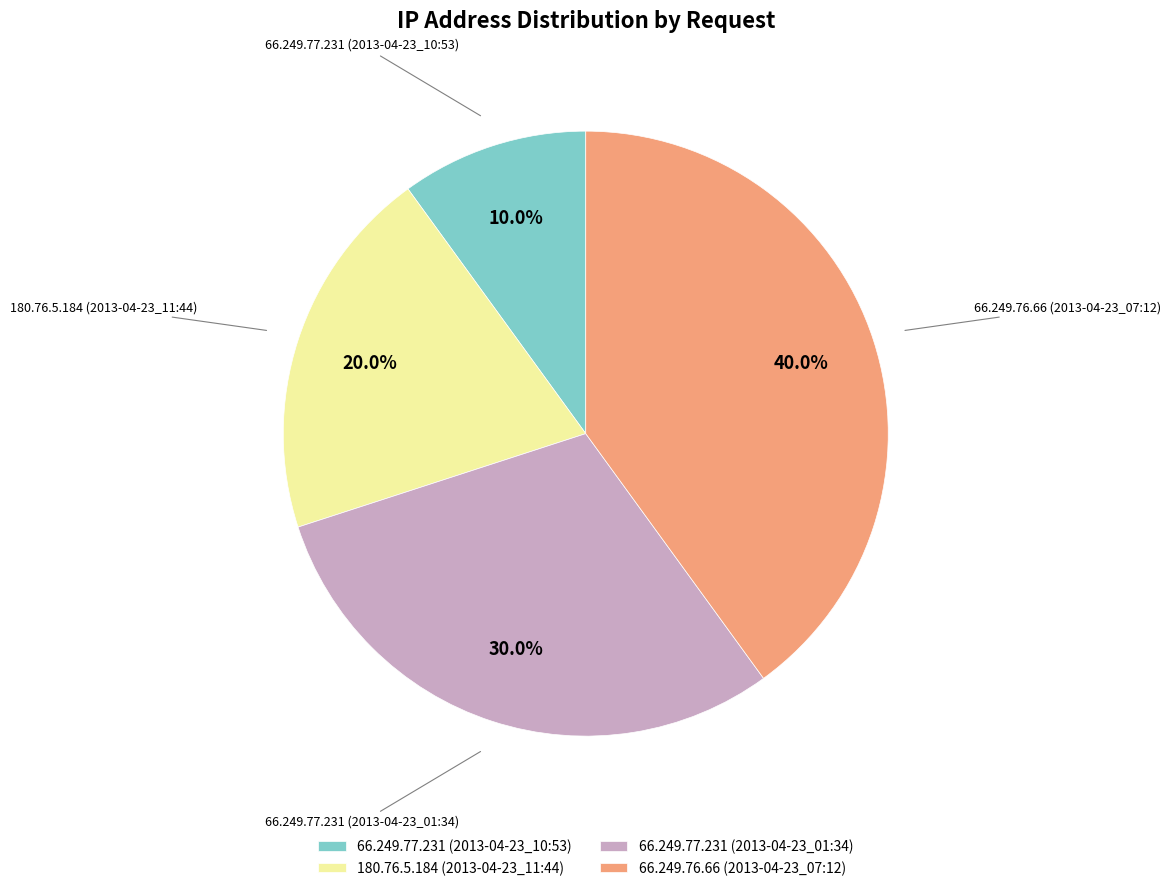

Which has a higher value, 66.249.76.66 (2013-04-23_07:12) or 66.249.77.231 (2013-04-23_01:34)?

66.249.76.66 (2013-04-23_07:12)